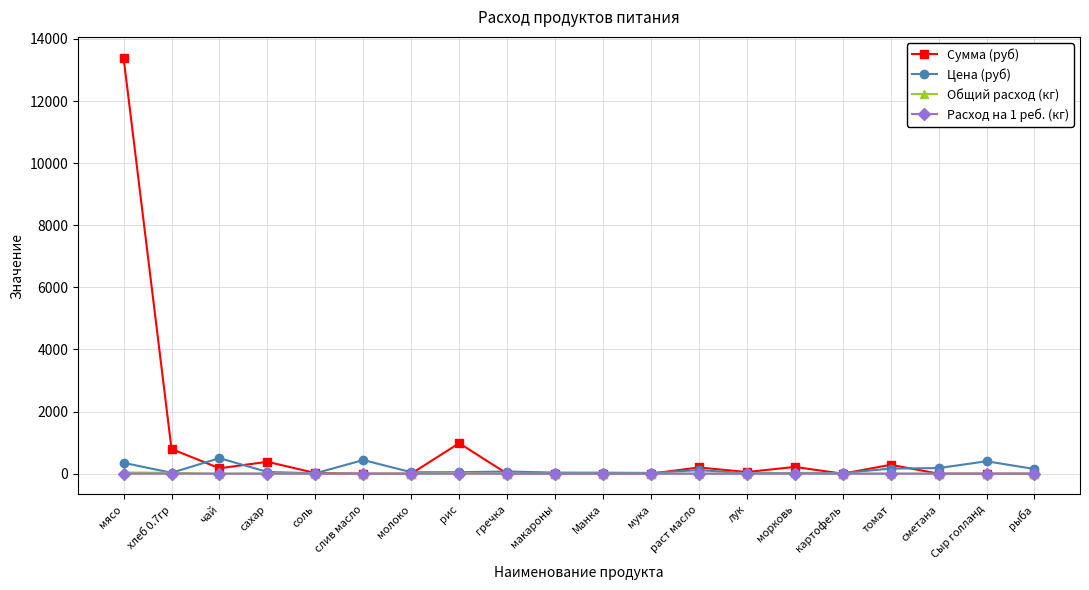

What is the label of the 17th point from the right?

сахар